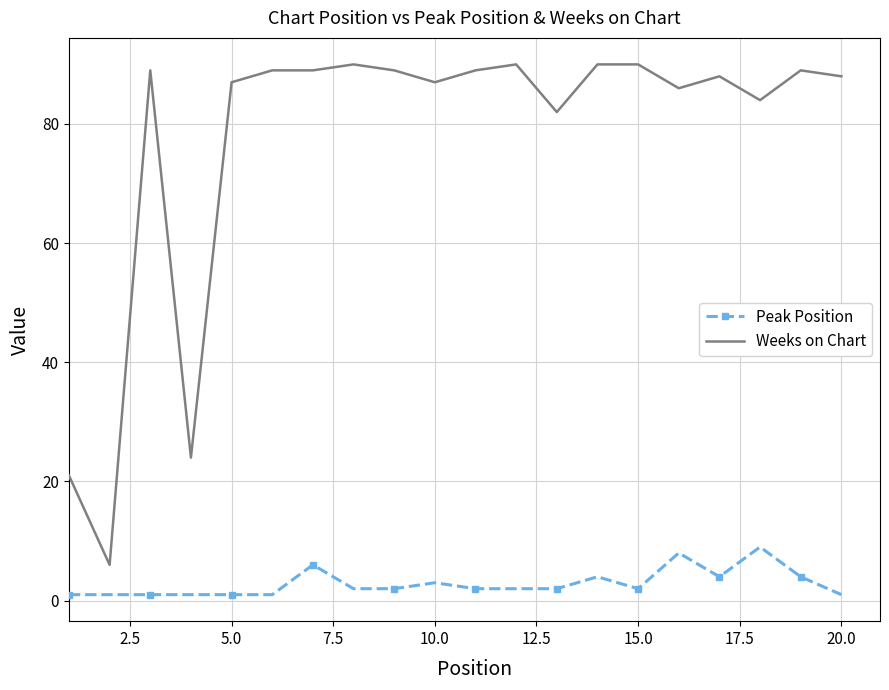

Which series has the widest spread of values?

Weeks on Chart